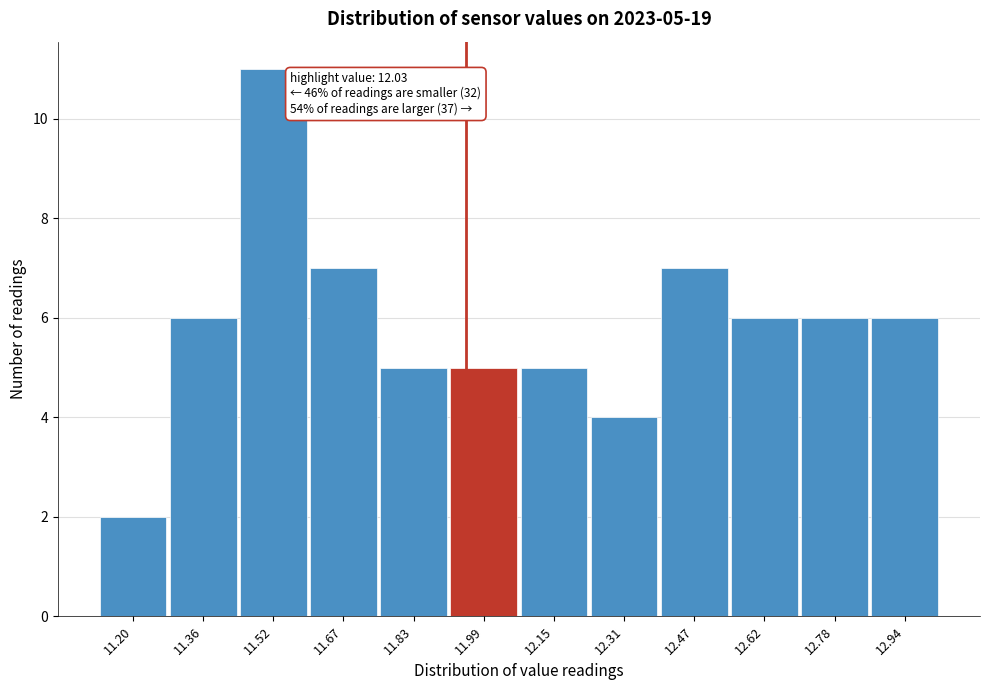

Reading left to right, transcribe all the data shown in this chart.

2	6	11	7	5	5	5	4	7	6	6	6